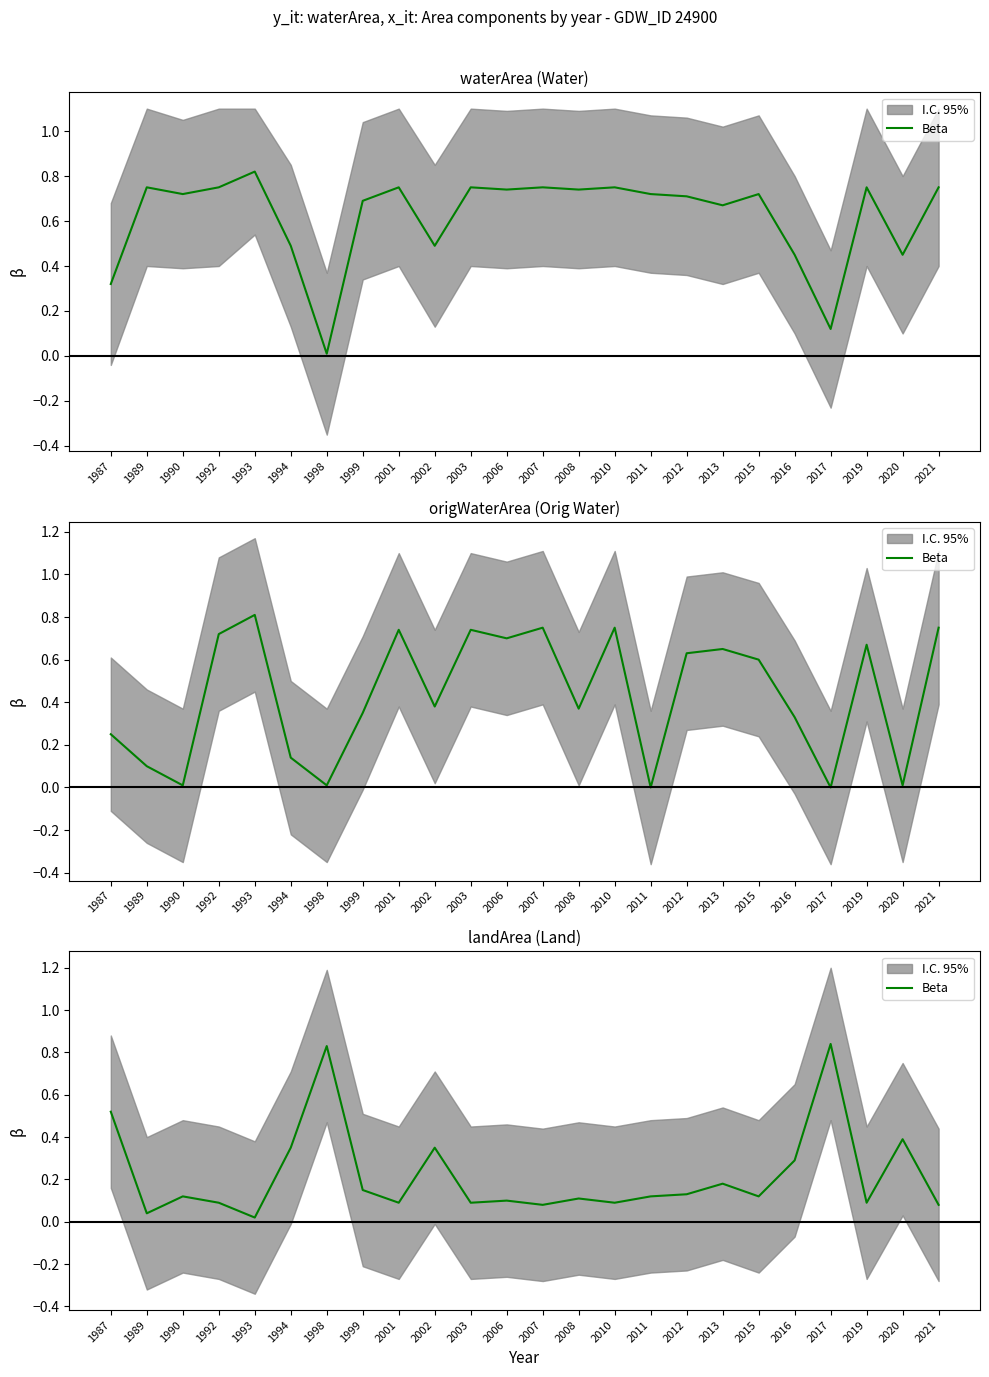

Reading left to right, extract all data points from this chart.

1987=0.5	1989=0.0	1990=0.1	1992=0.1	1993=0.0	1994=0.3	1998=0.8	1999=0.1	2001=0.1	2002=0.3	2003=0.1	2006=0.1	2007=0.1	2008=0.1	2010=0.1	2011=0.1	2012=0.1	2013=0.2	2015=0.1	2016=0.3	2017=0.8	2019=0.1	2020=0.4	2021=0.1